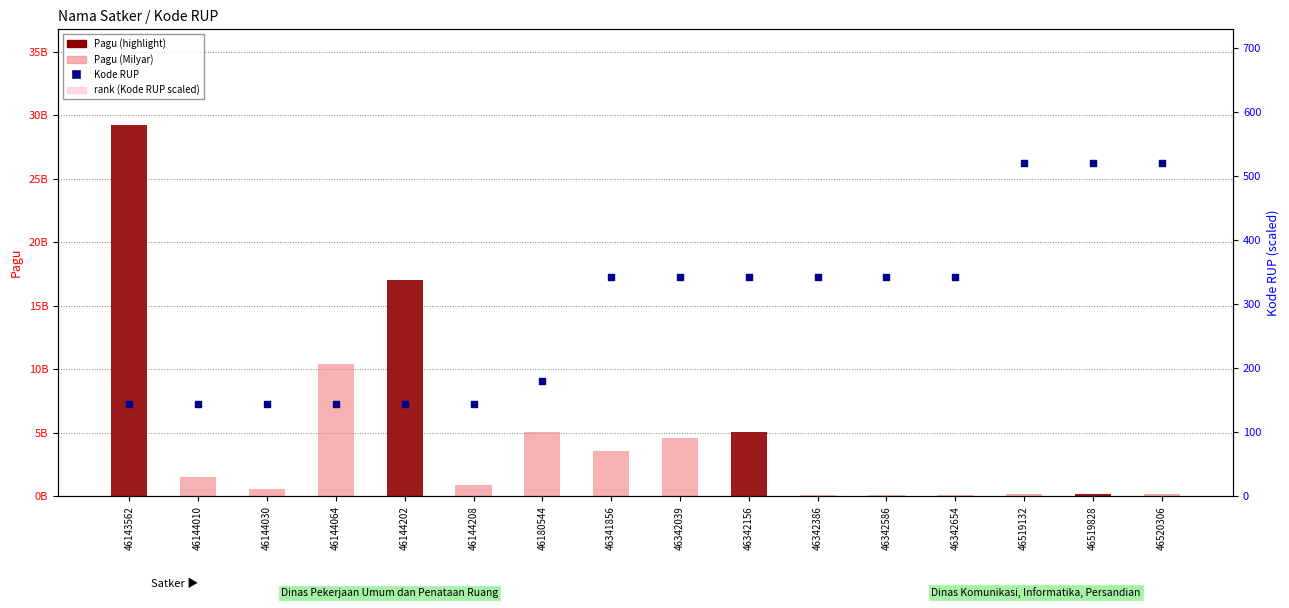

Which series has the largest total across all categories?

Pagu (Milyar)